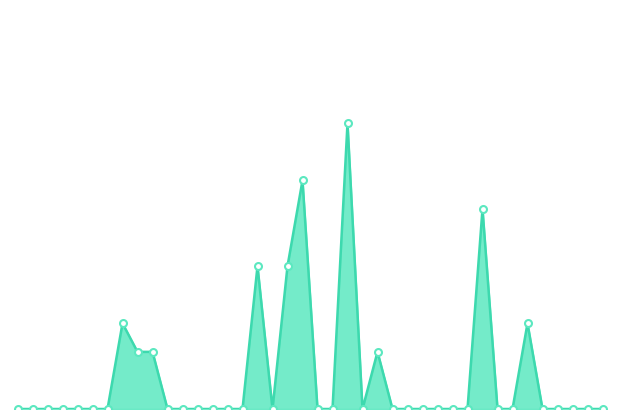

True or false: the data has more than 0 interior local peaks.

True